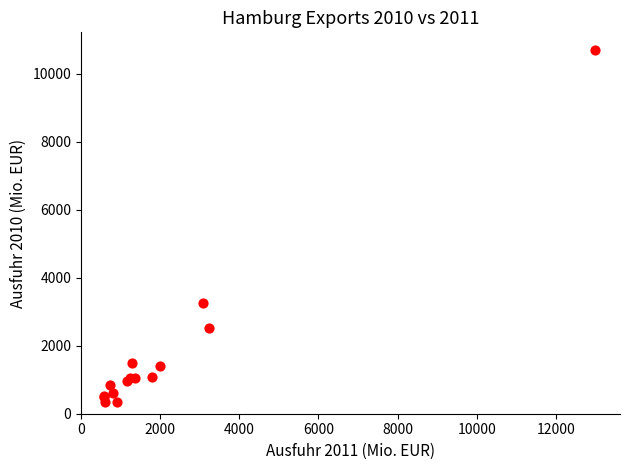

What Y value in the scatter plot is closest to 5520?

3248.7